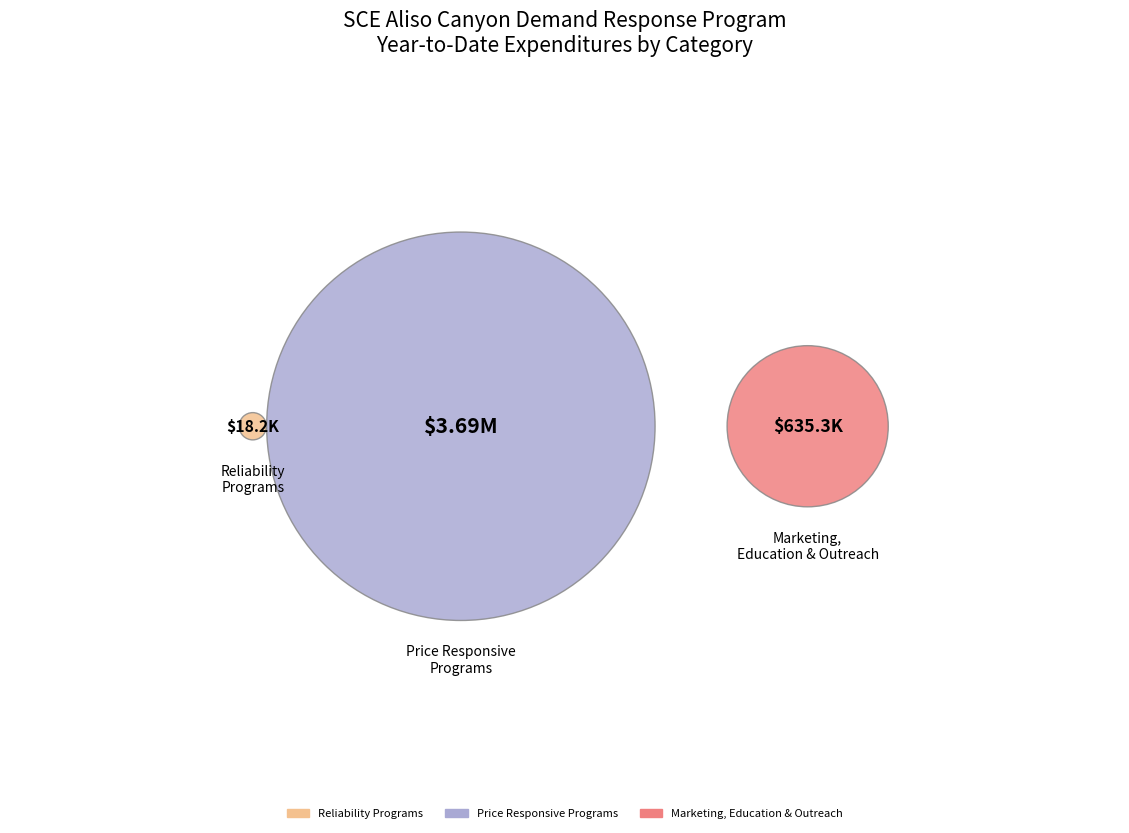

Do Category 7: Marketing, Education & Outreach and Category 2: Price Responsive Programs together represent more than half of the pie?

Yes